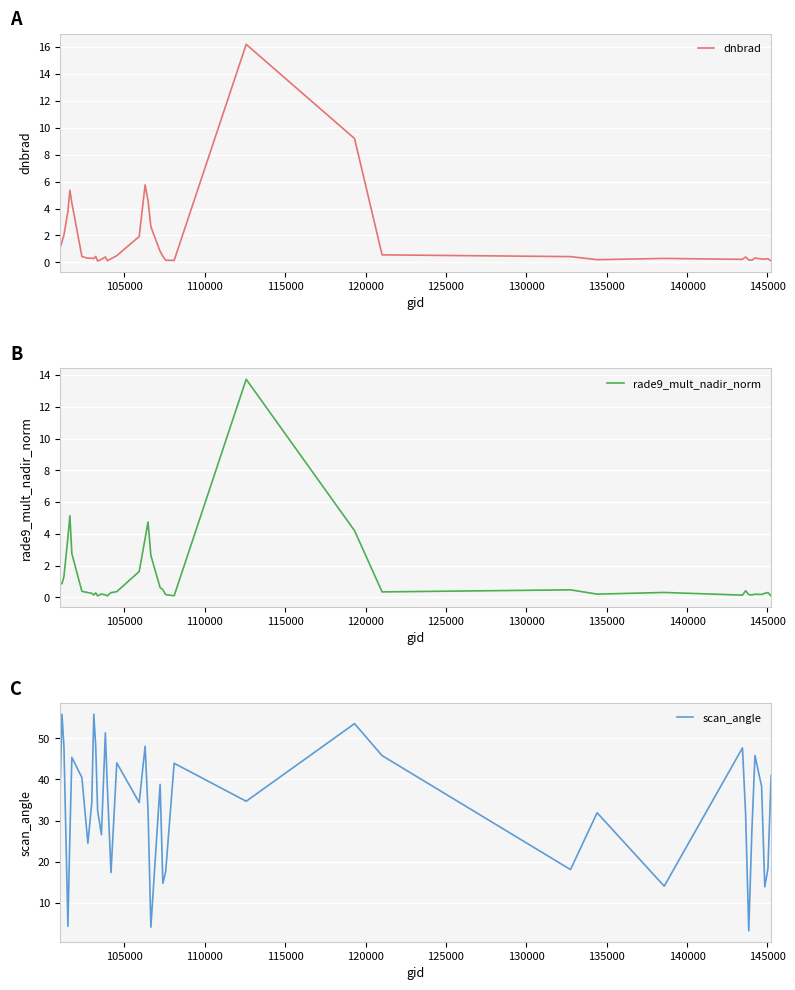

Which series has the largest range (max minus min)?

scan_angle